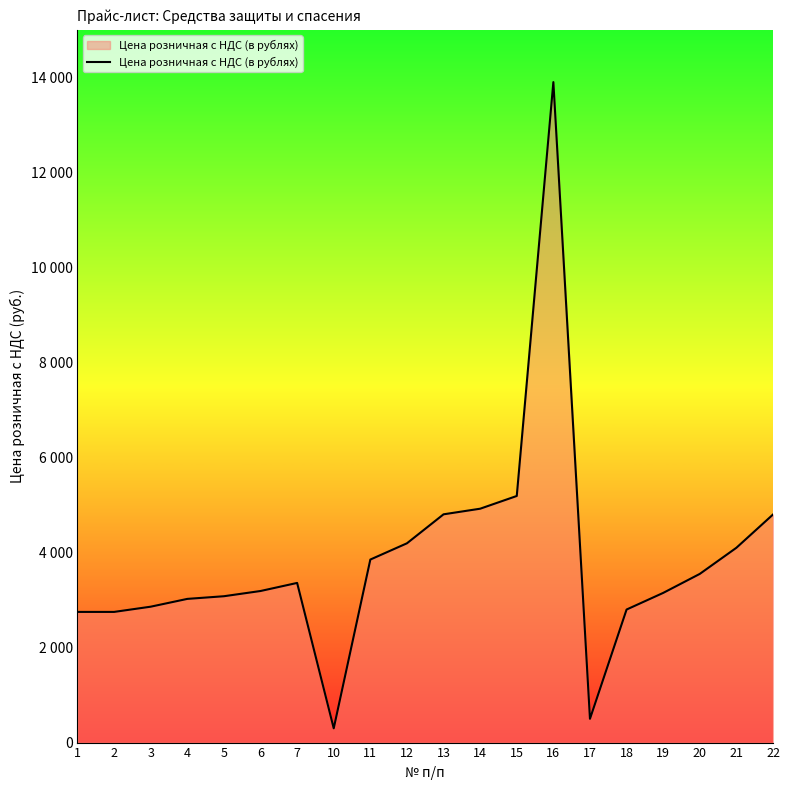

Is this an area chart (filled region under the line)?

Yes